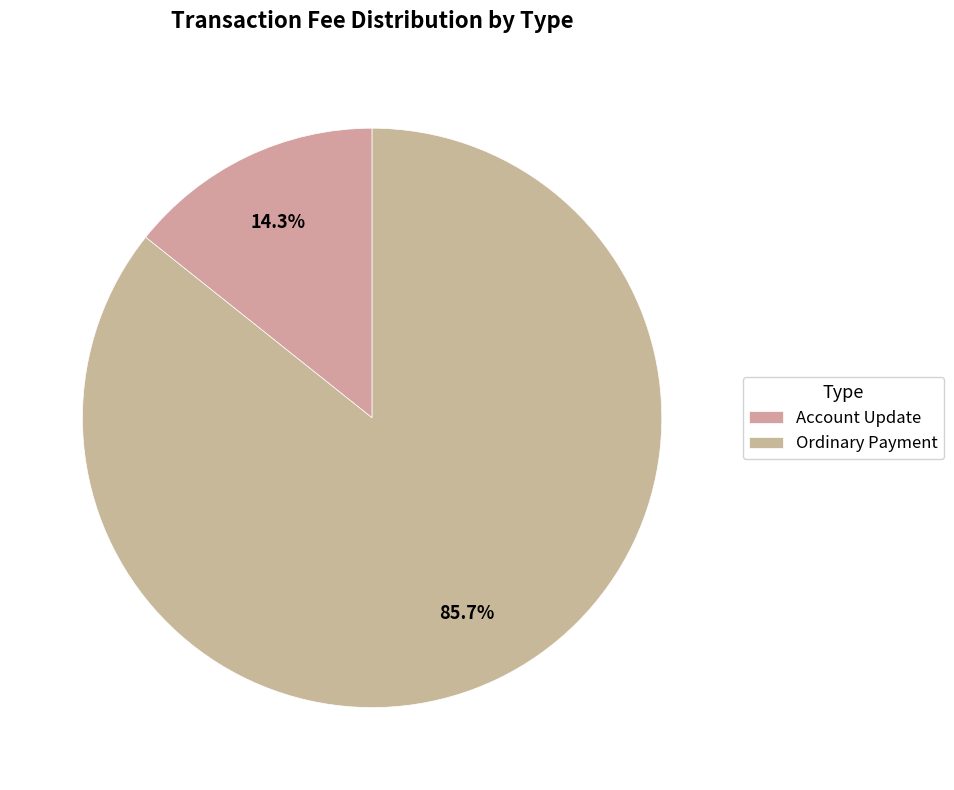

To the nearest percent, what is the difference between the largest and smallest slice percentages?

71%